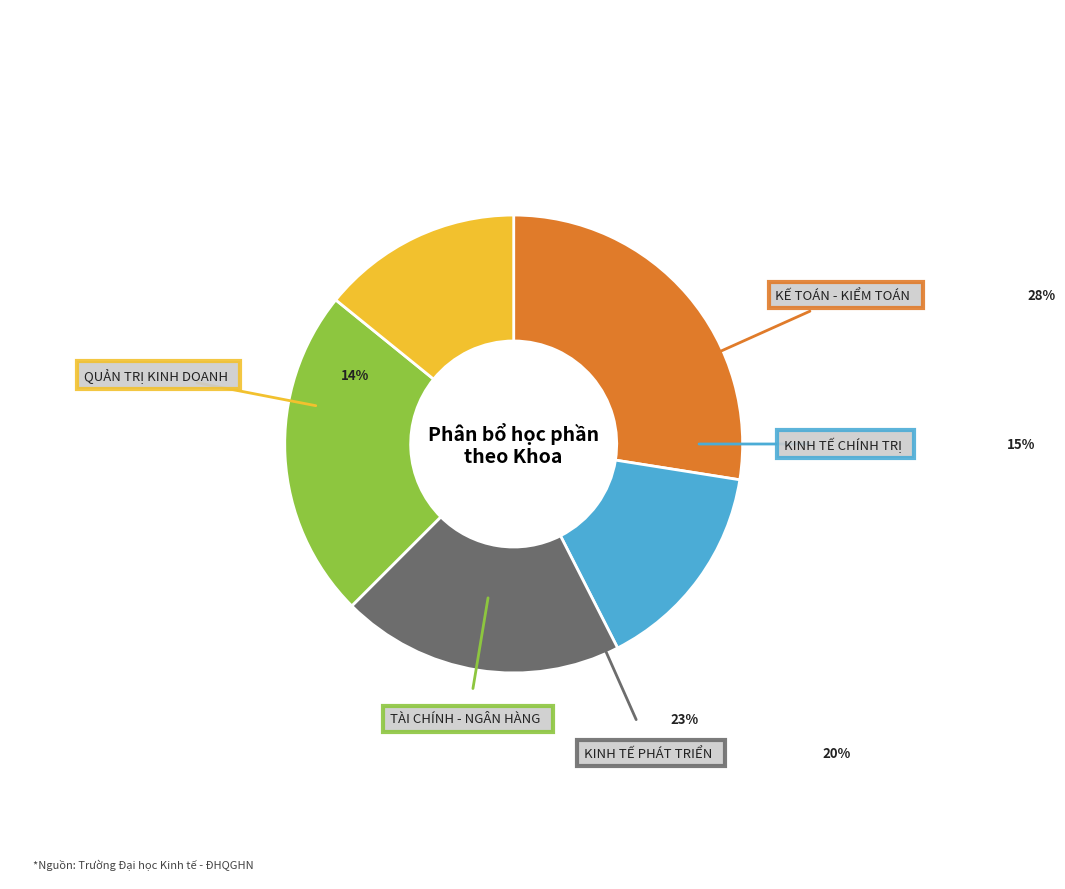

To the nearest percent, what portion does Quản trị kinh doanh represent?

14%